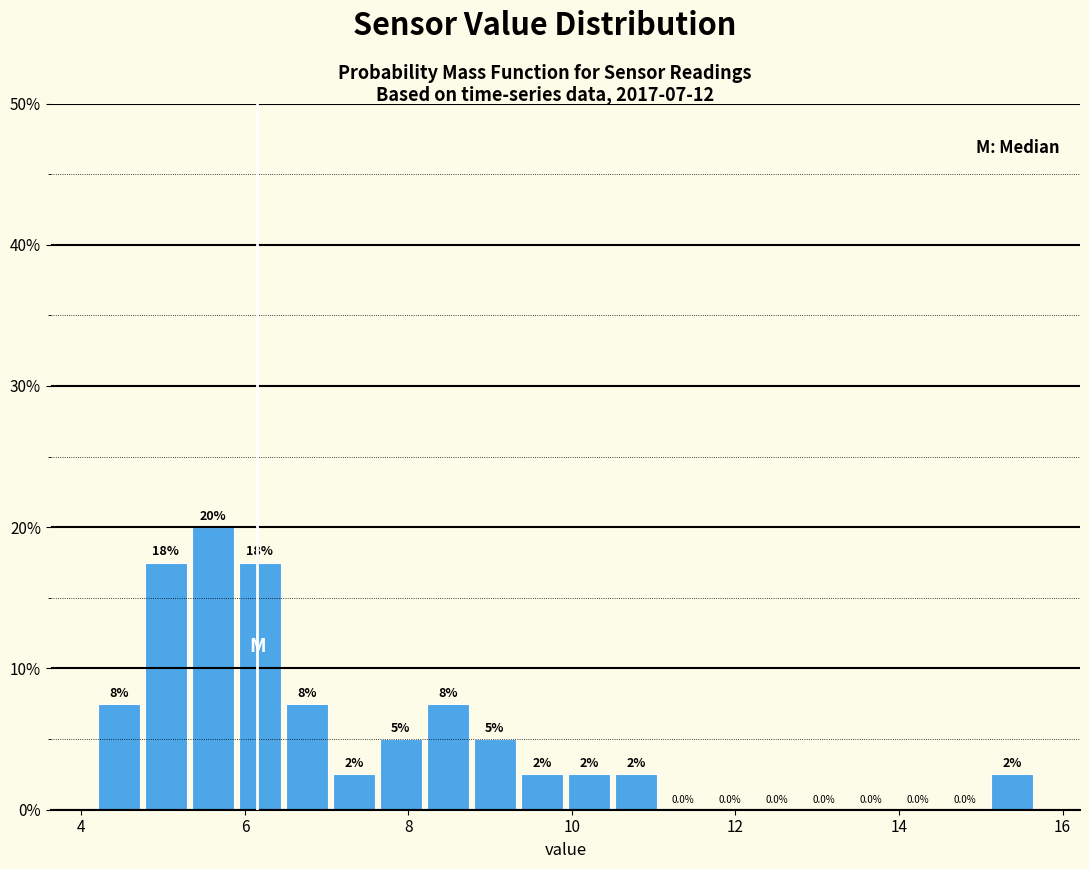

Read against the x-axis, roughly where is the centre of the tallest bar?

5.6